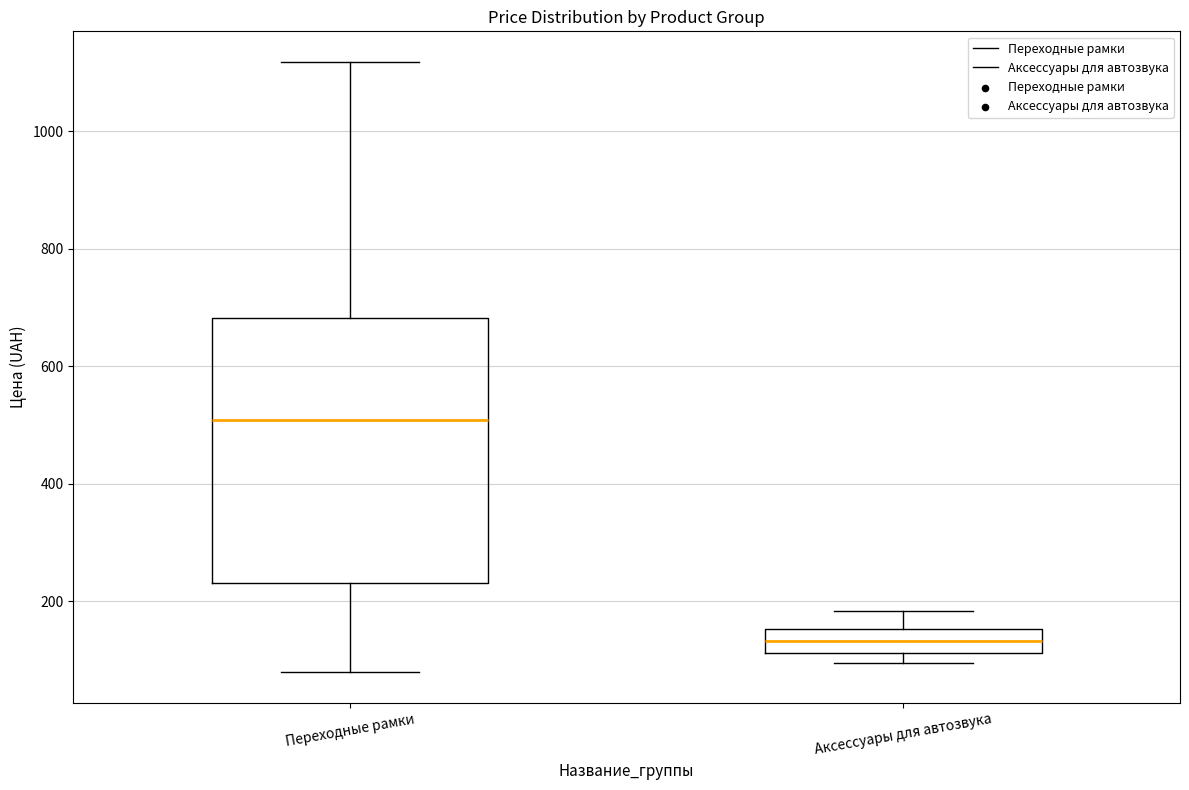

Where is the upper edge of the box for Переходные рамки on the y-axis? The values are not printed on the chart, so give them approximately, as read against the axis.

680